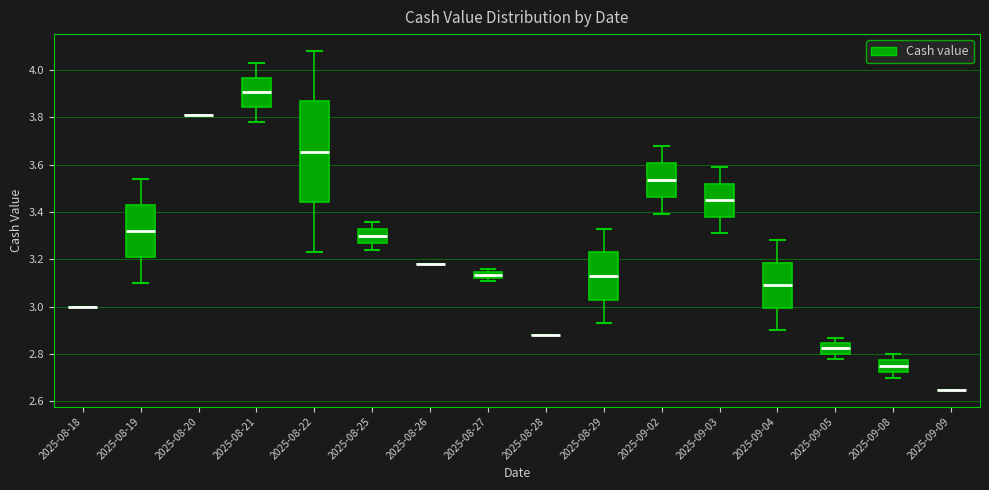

Comparing the boxes themselves (not the whiskers), which one is the tallest?

2025-08-22